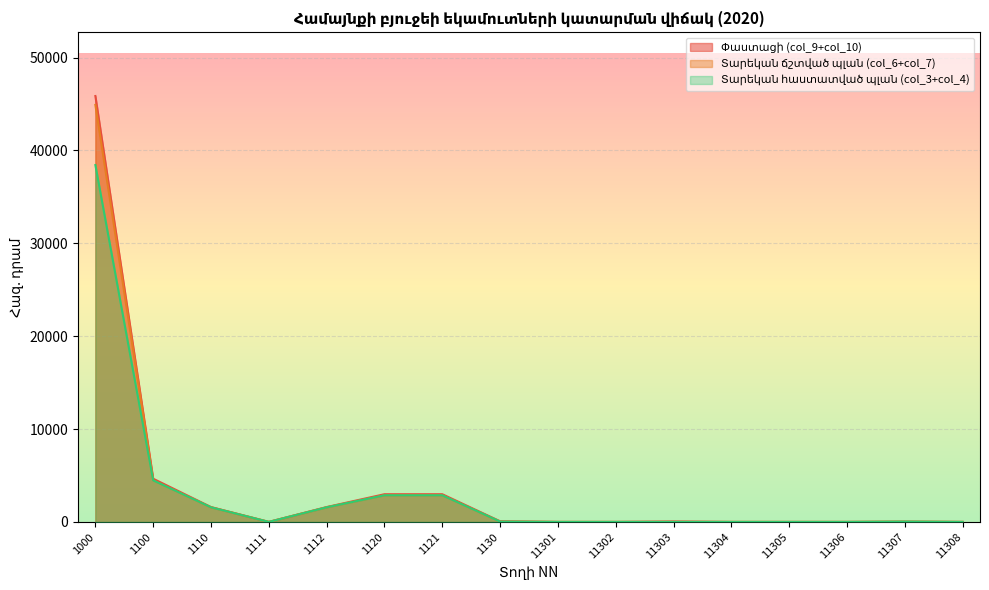

Reading left to right, what are all the values shown in this chart?

Փաստացի (col_9+col_10): 1000=45863.0	1100=4648.2	1110=1599.1	1111=0.0	1112=1599.1	1120=2981.9	1121=2981.9	1130=67.2	11301=0.0	11302=0.0	11303=50.0	11304=0.0	11305=0.0	11306=0.0	11307=17.2	11308=0.0
Տարեկան ճշտված պլան (col_6+col_7): 1000=44909.7	1100=4474.8	1110=1571.4	1111=0.0	1112=1571.4	1120=2869.4	1121=2869.4	1130=34.0	11301=0.0	11302=0.0	11303=0.0	11304=0.0	11305=0.0	11306=0.0	11307=34.0	11308=0.0
Տարեկան հաստատված պլան (col_3+col_4): 1000=38429.7	1100=4474.8	1110=1571.4	1111=0.0	1112=1571.4	1120=2869.4	1121=2869.4	1130=34.0	11301=0.0	11302=0.0	11303=0.0	11304=0.0	11305=0.0	11306=0.0	11307=34.0	11308=0.0